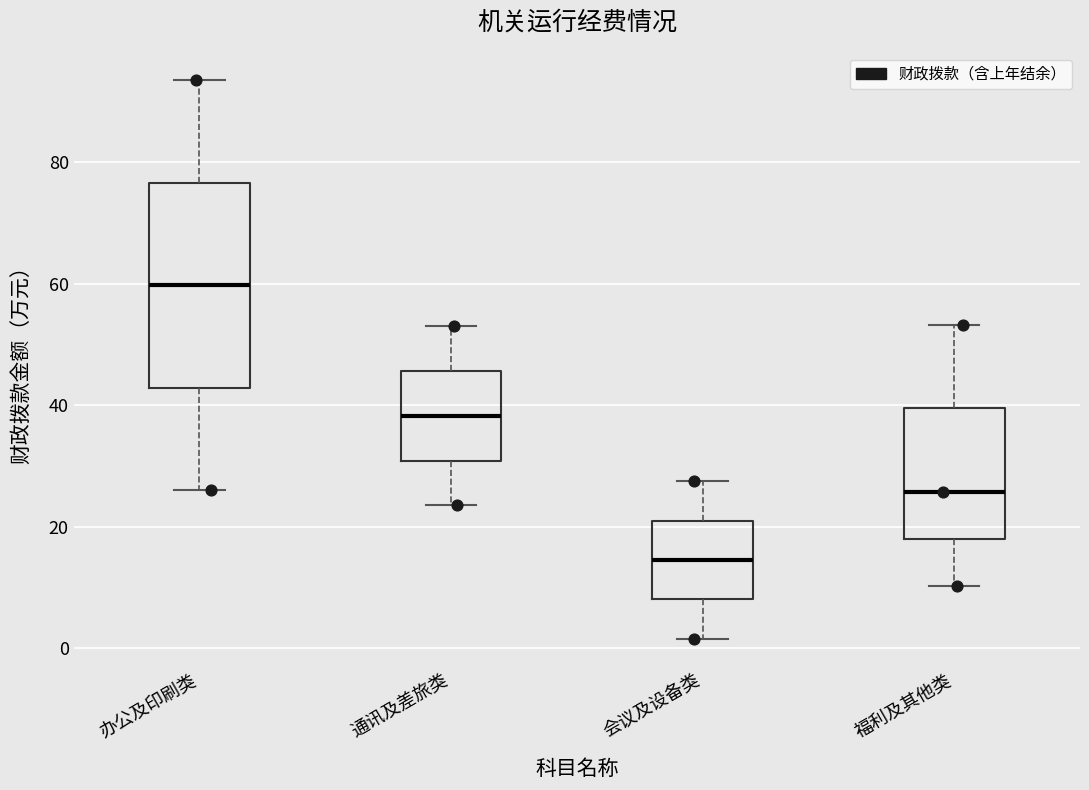

Reading left to right, transcribe this box plot: for each box, give where its median line is, the range the box spans, and where its two whiskers end, as read against the y-axis. The values are not printed on the chart, so give them approximately, as read against the axis.

办公及印刷类: median 60, box 42 to 76, whiskers 26 to 94
通讯及差旅类: median 38, box 30 to 46, whiskers 24 to 54
会议及设备类: median 14, box 8 to 22, whiskers 2 to 28
福利及其他类: median 26, box 18 to 40, whiskers 10 to 54